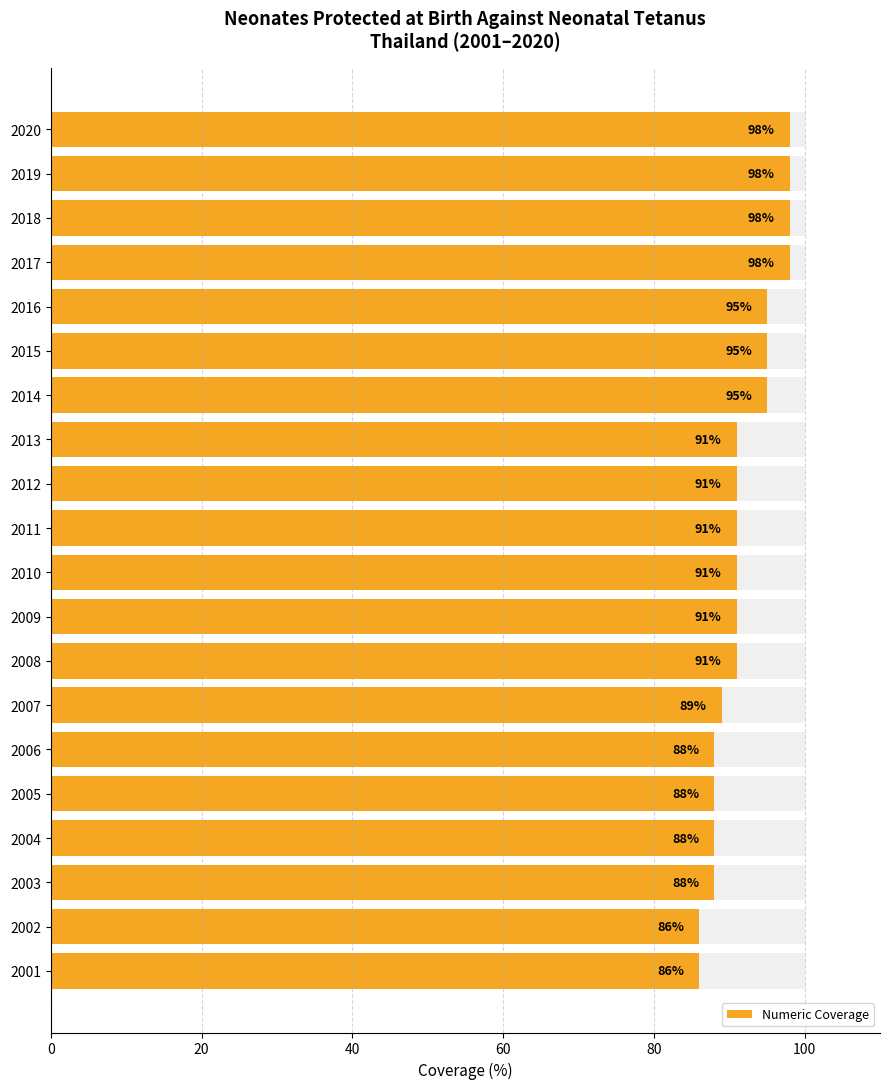

Does the chart contain any negative values?

No